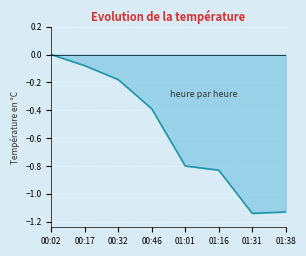

How many values are below zero?

7